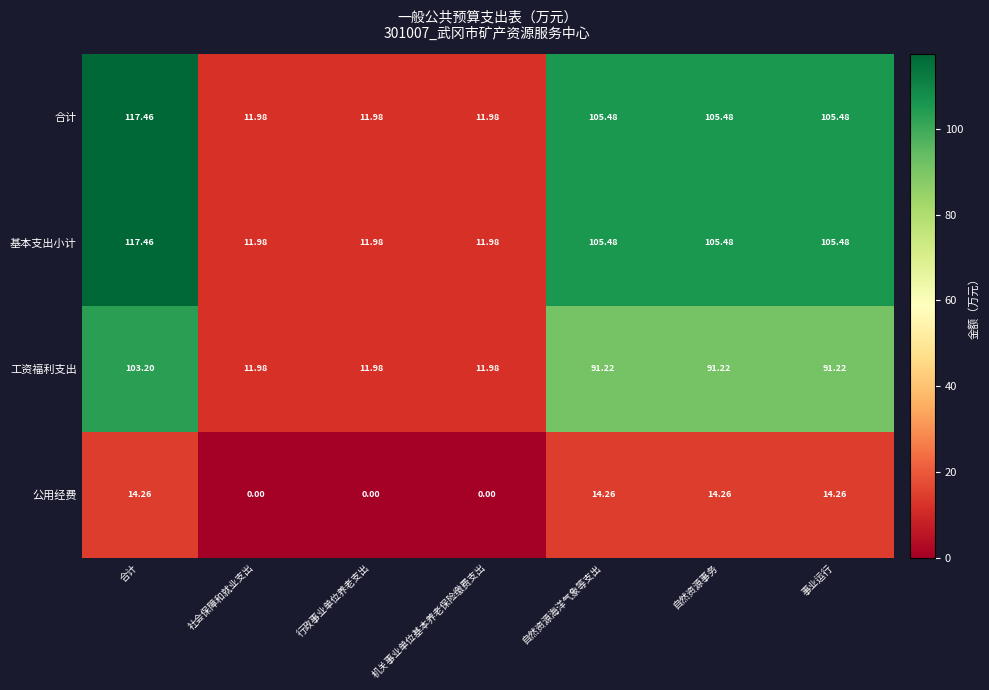

At which label does 基本支出小计 first exceed 105?

合计